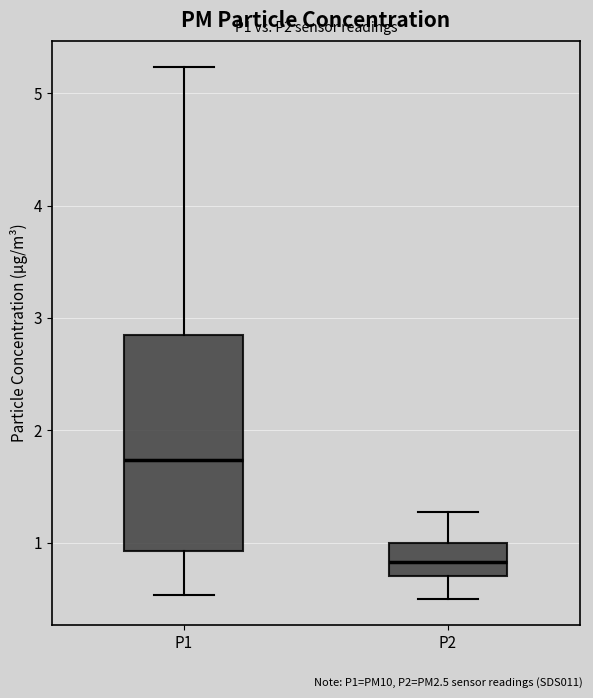

Where does the lower whisker of the box for P1 end on the y-axis? The values are not printed on the chart, so give them approximately, as read against the axis.

0.5